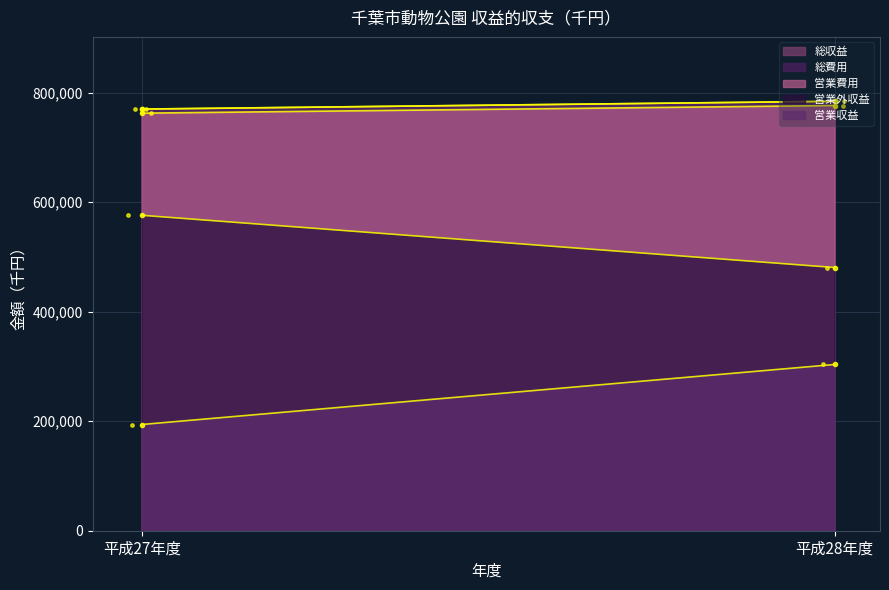

Which series contains the lowest Y value?

営業収益